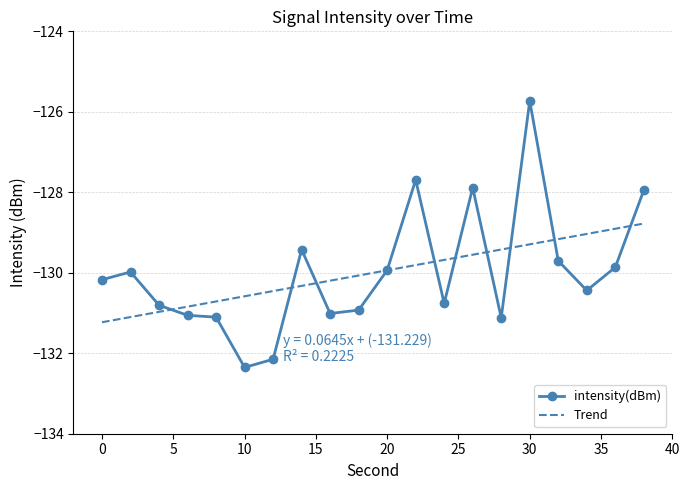

How many interior local peaks (higher than both neighbors) does the data have?

5